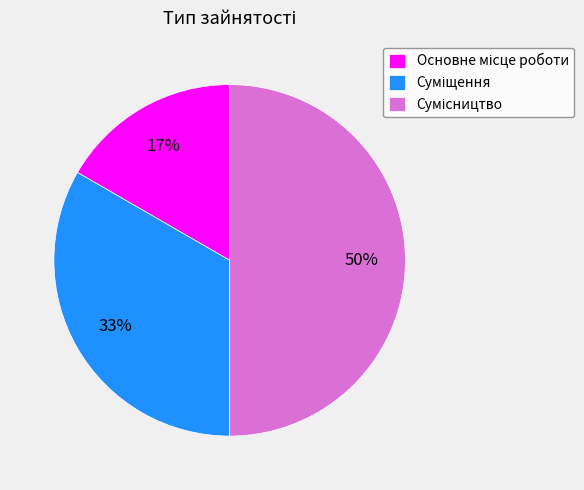

To the nearest percent, what is the average slice percentage?

33%